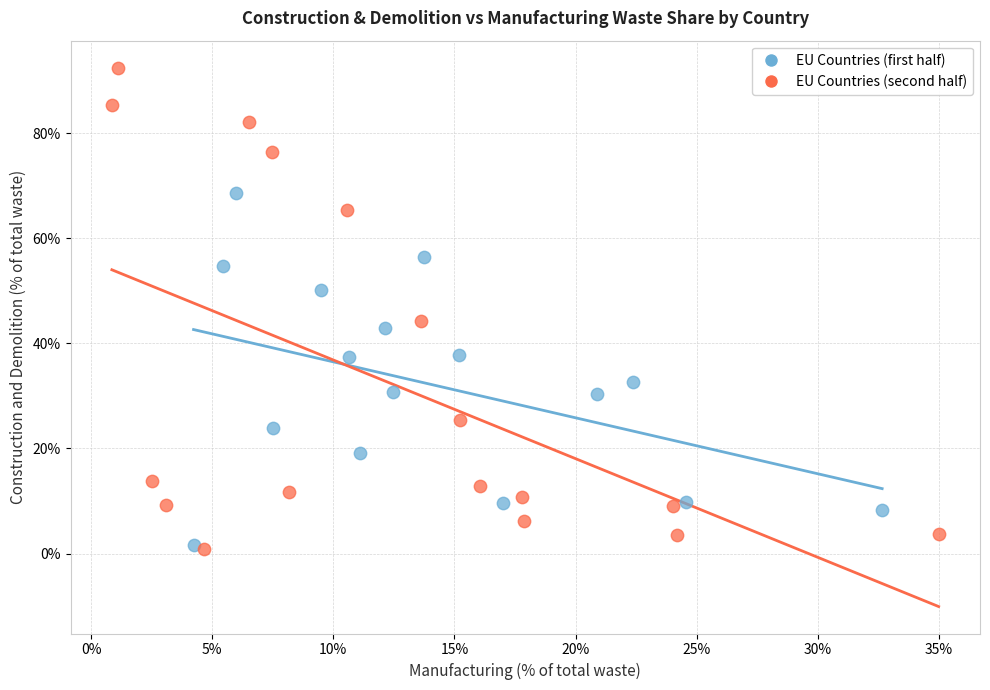

Which series has the widest spread of Y values?

EU Countries (second half)